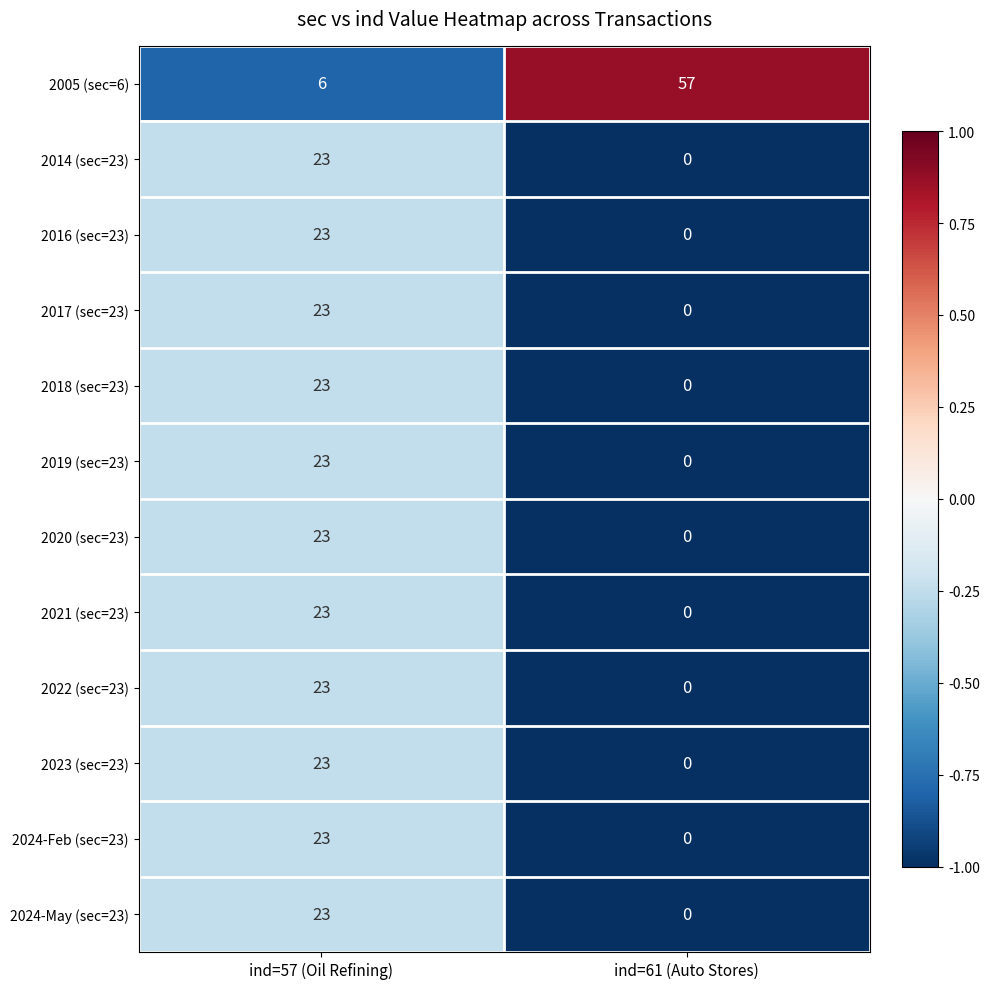

What is the sum of all 2017 (sec=23) values?

23